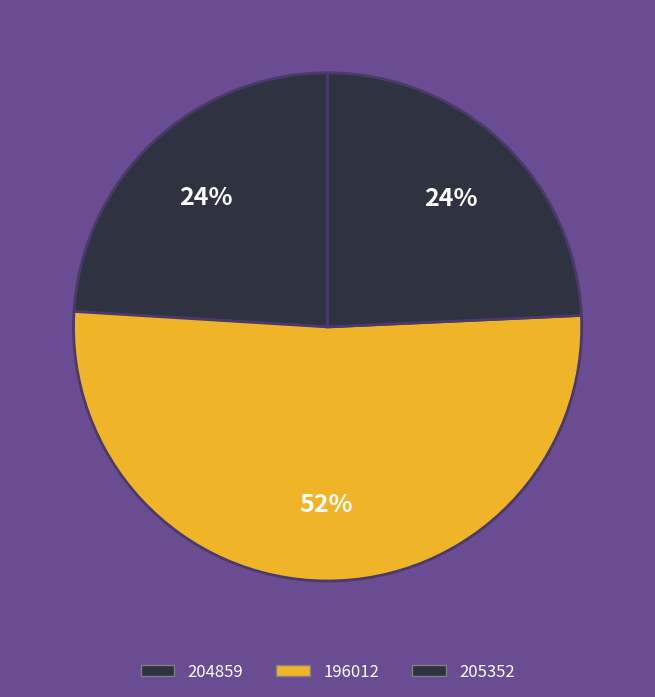

What is the smallest slice in the pie chart?

204859